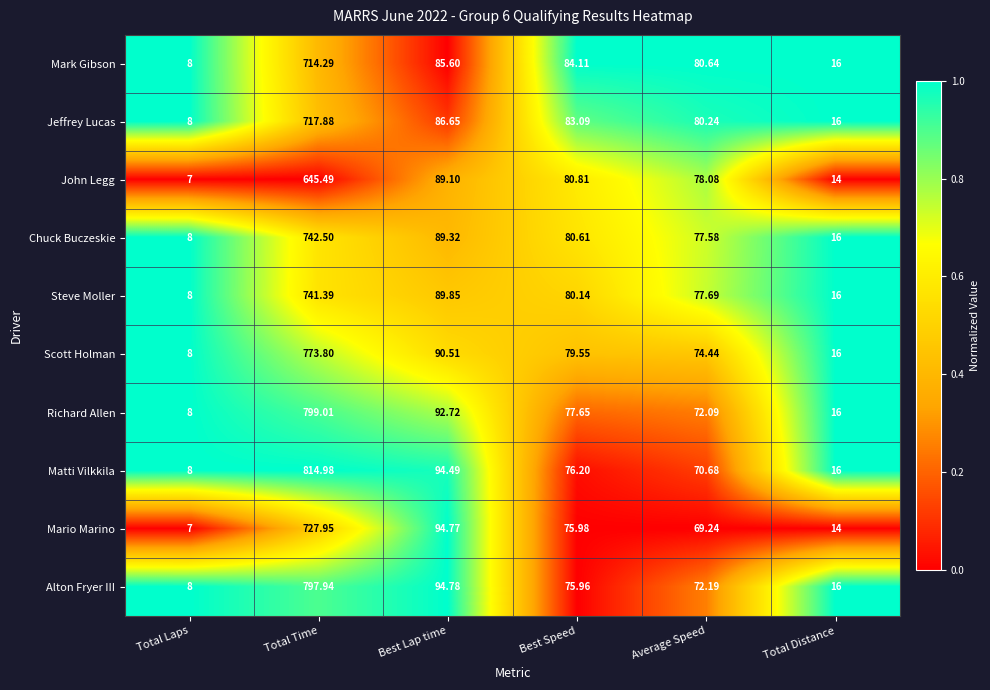

Which series has the largest range (max minus min)?

Matti Vilkkila